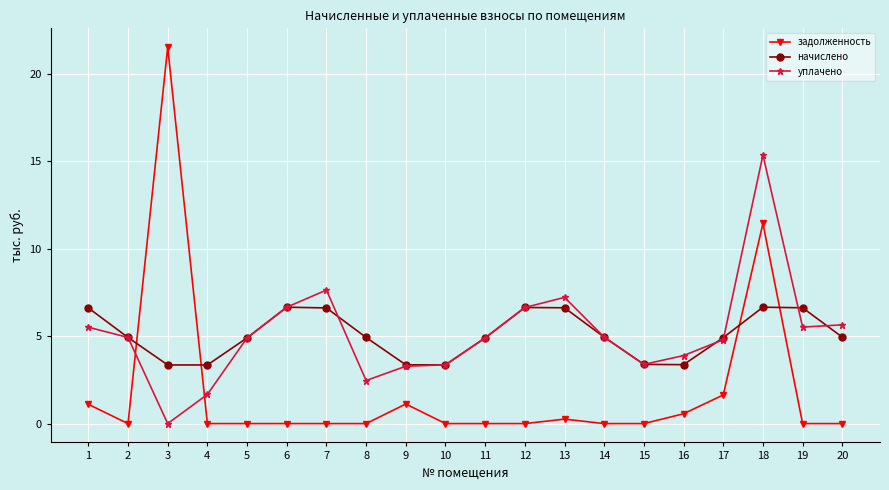

True or false: начислено and задолженность intersect in this chart.

True